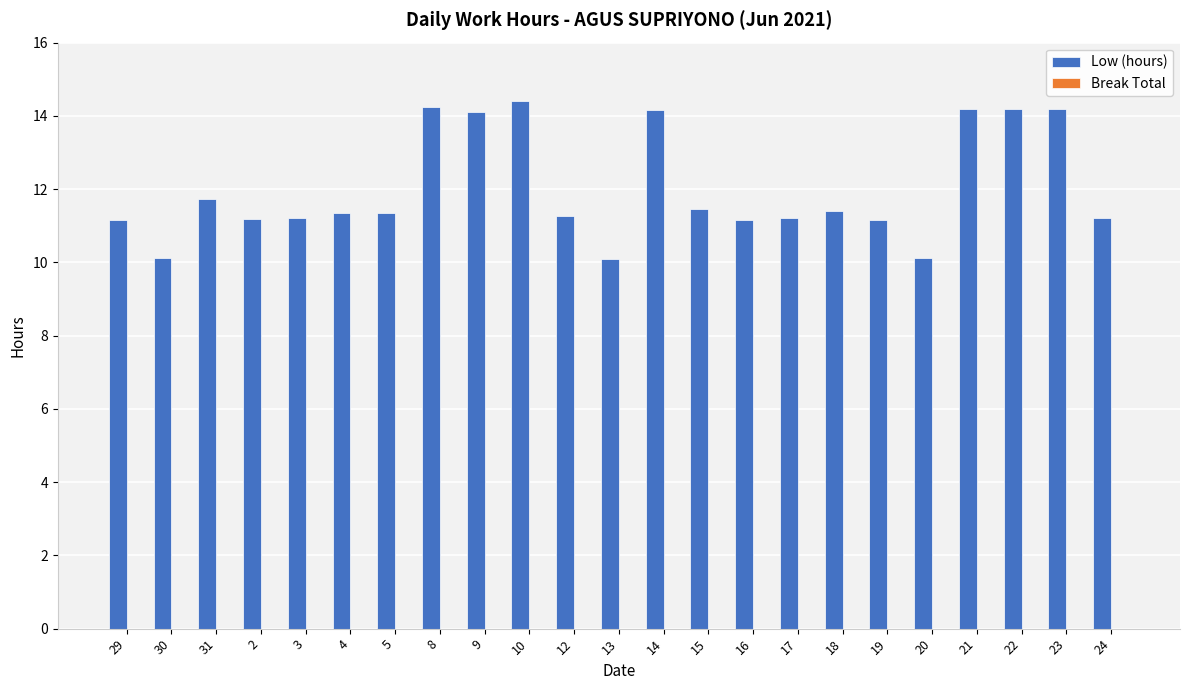

Read the value at 20.

10.1